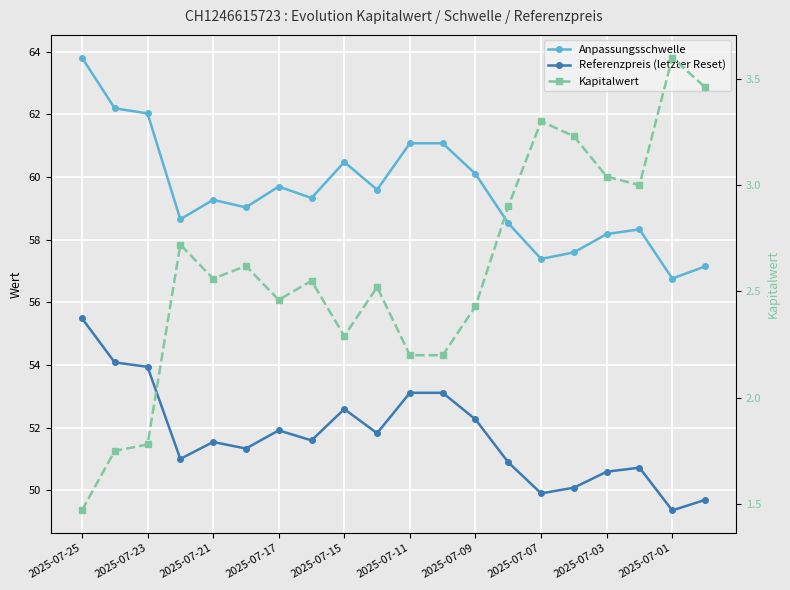

The Anpassungsschwelle series shows 58.5 at 13. True or false?

True